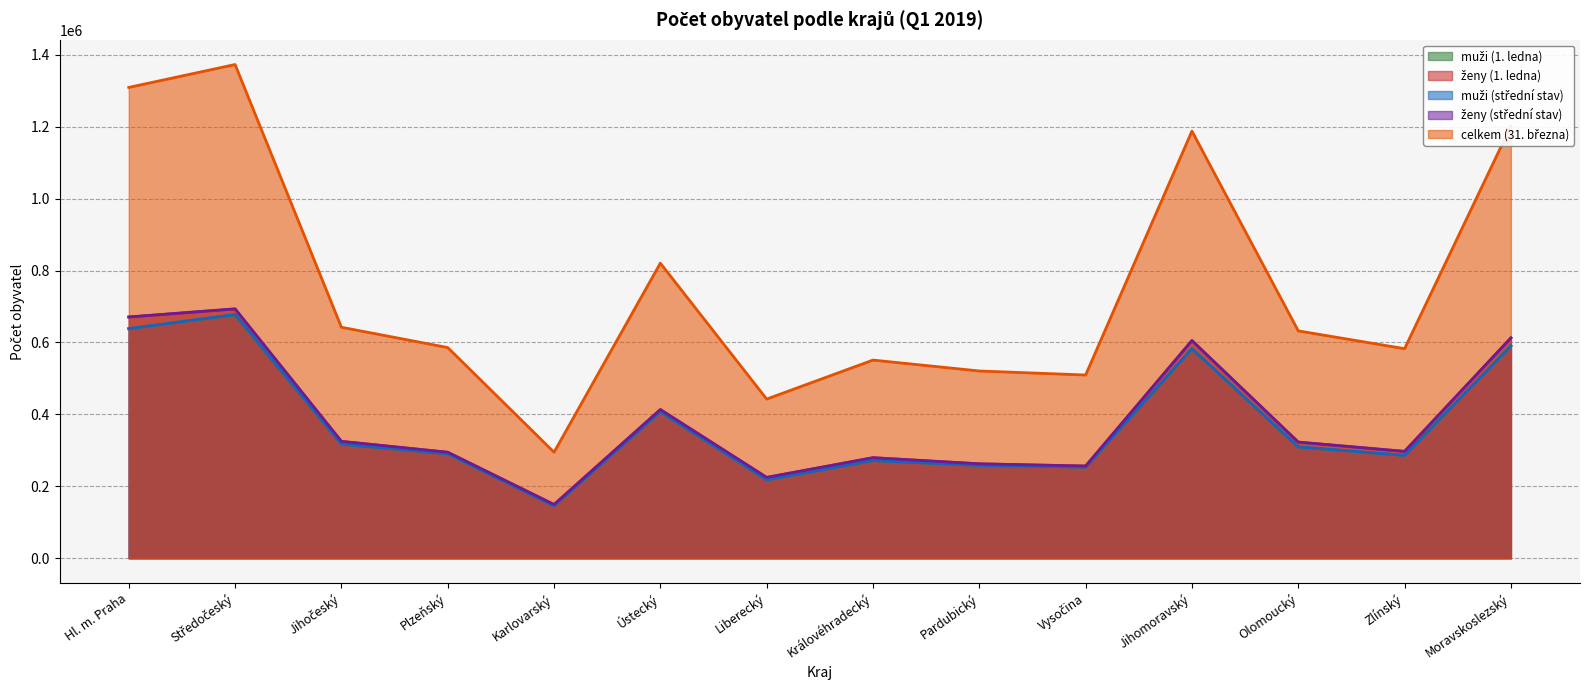

The muži (střední stav) series shows 421669 at Královéhradecký. True or false?

False